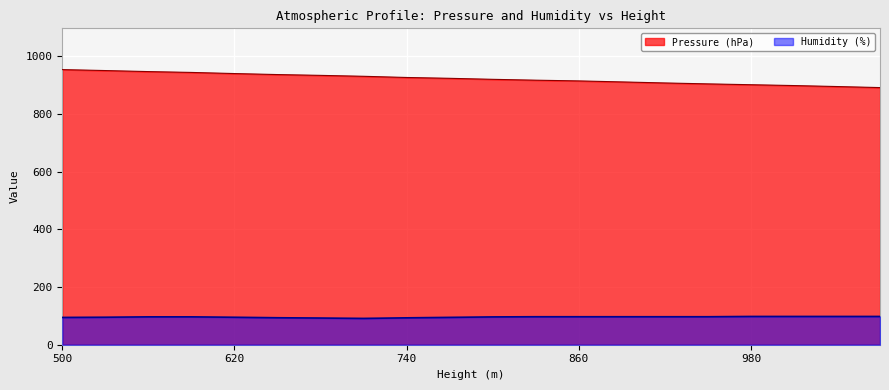

True or false: Pressure (hPa) and Humidity (%) cross at least once.

False